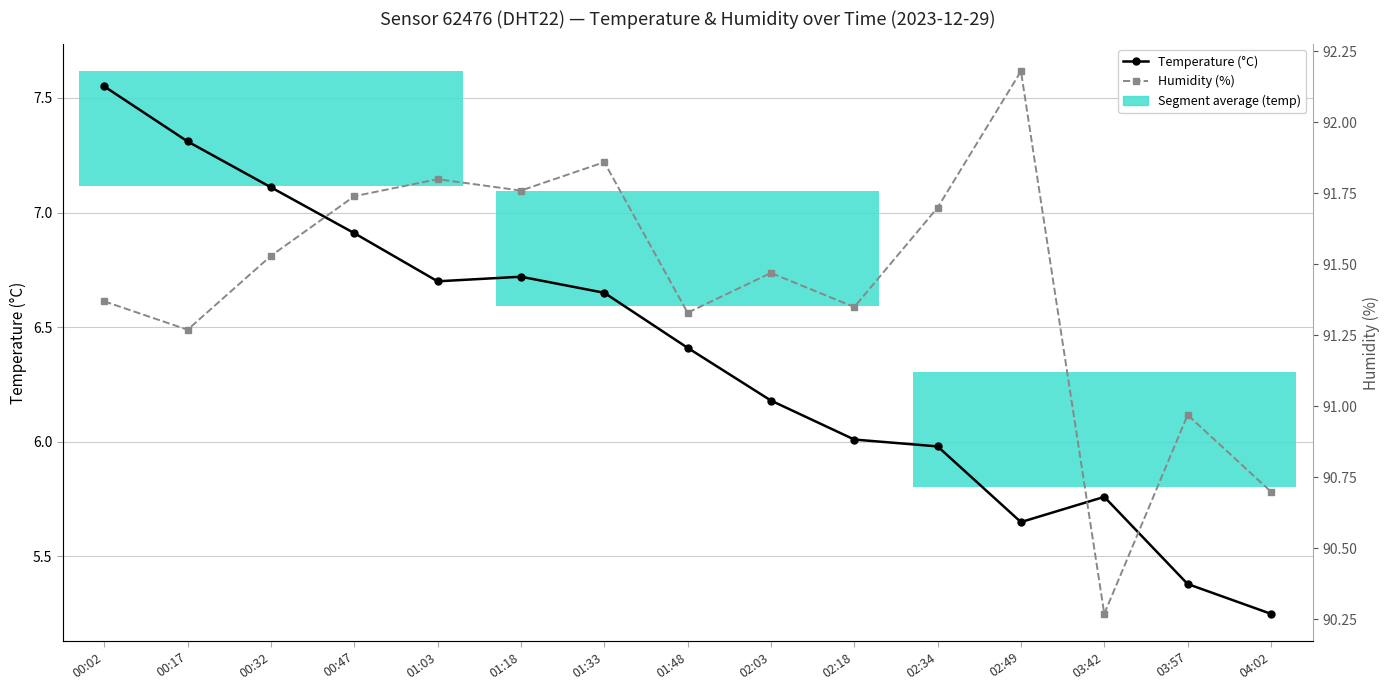

At which category is the sum across all series the highest?

00:02